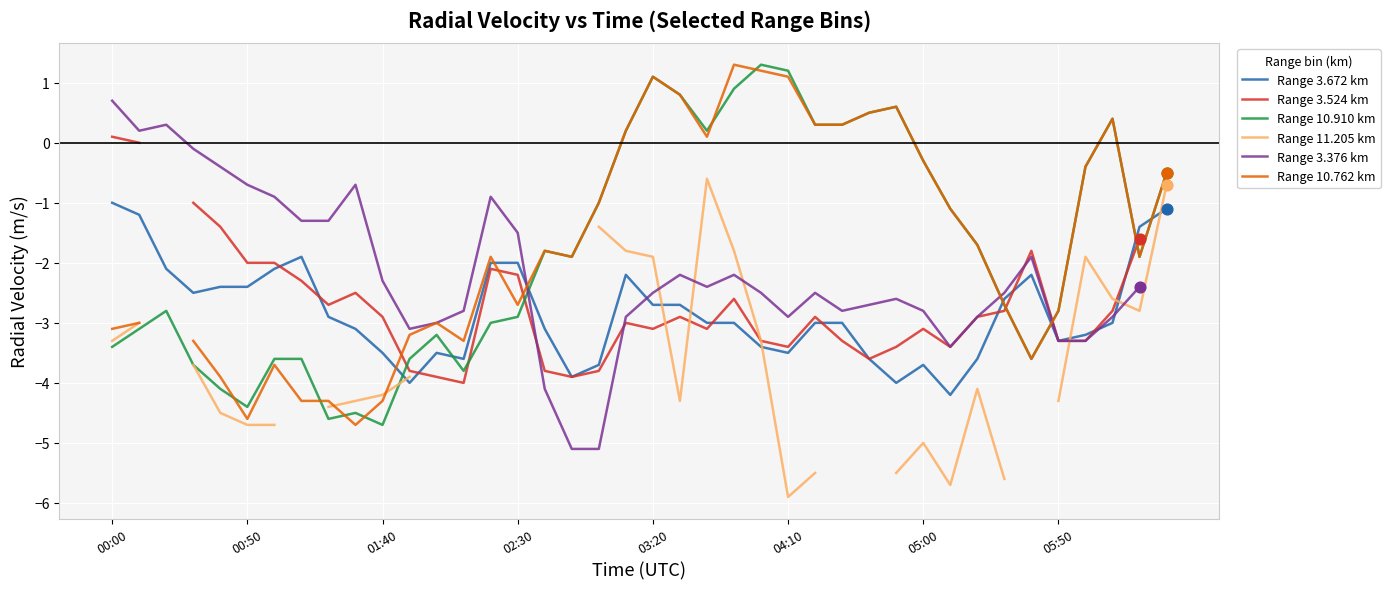

Which series reaches the minimum Y coordinate?

Range 11.205 km